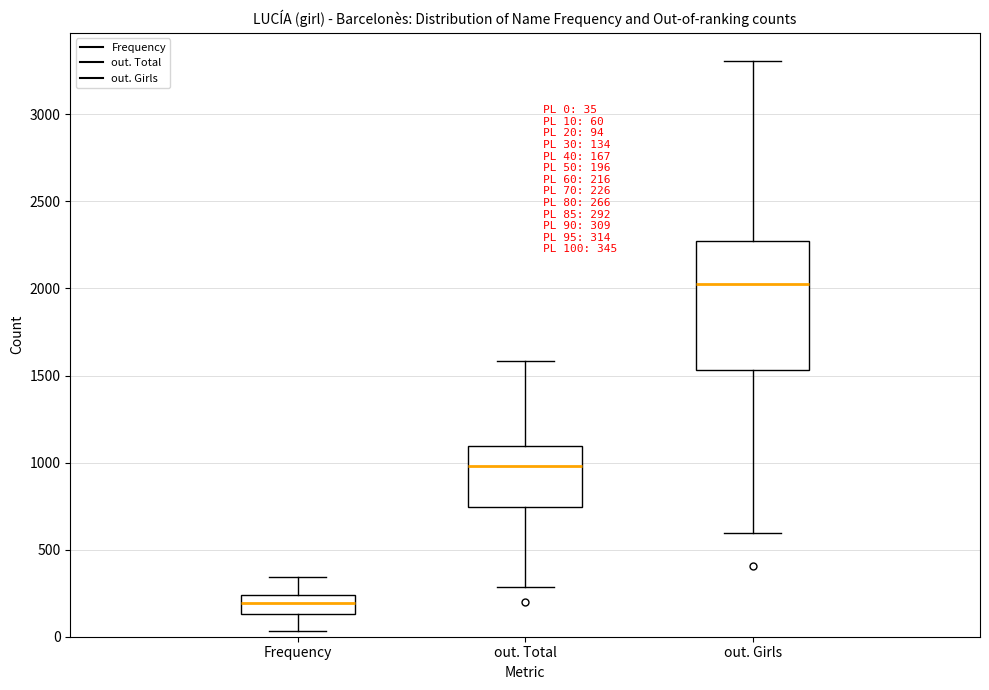

Which box has the highest median line?

out. Girls